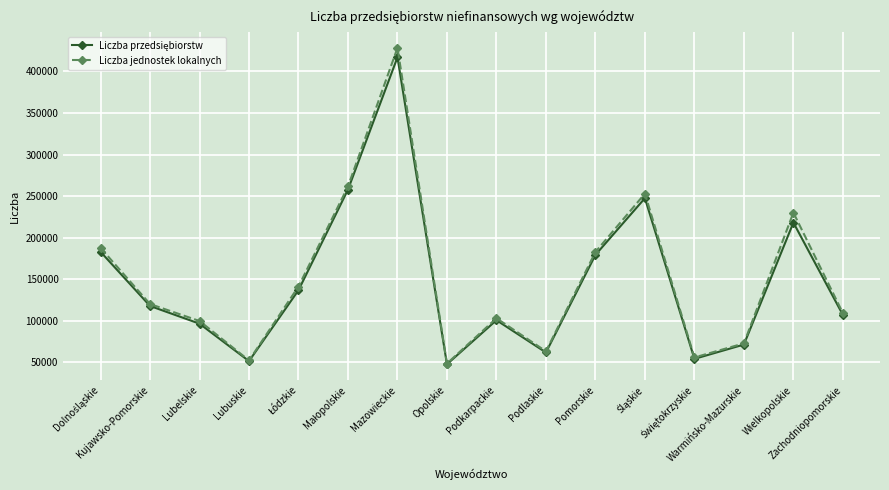

What is the lowest value of the Liczba jednostek lokalnych series?

48661